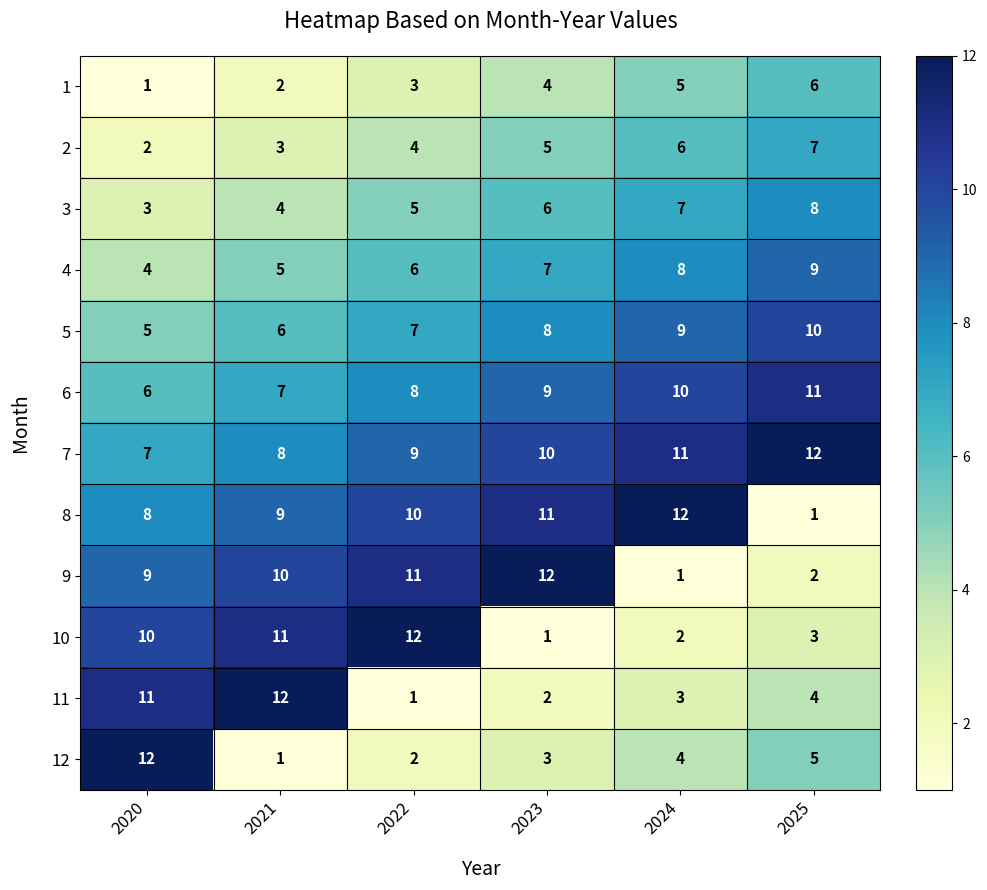

What is the spread (max minus min) of values at 2020?

11